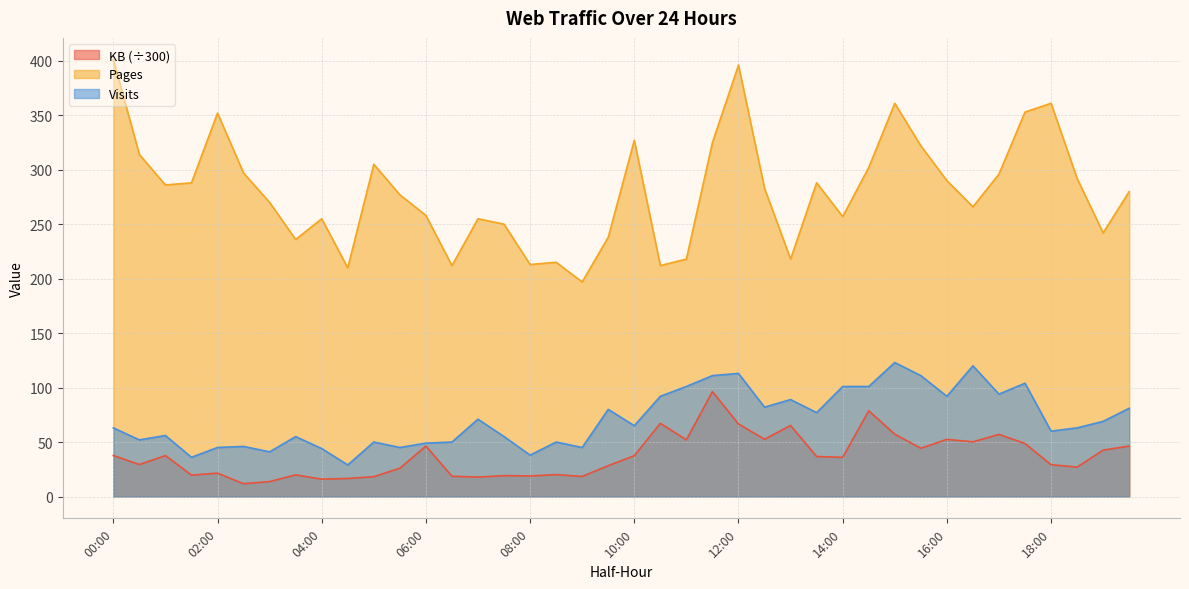

At which label does Visits first exceed 65?

07:00